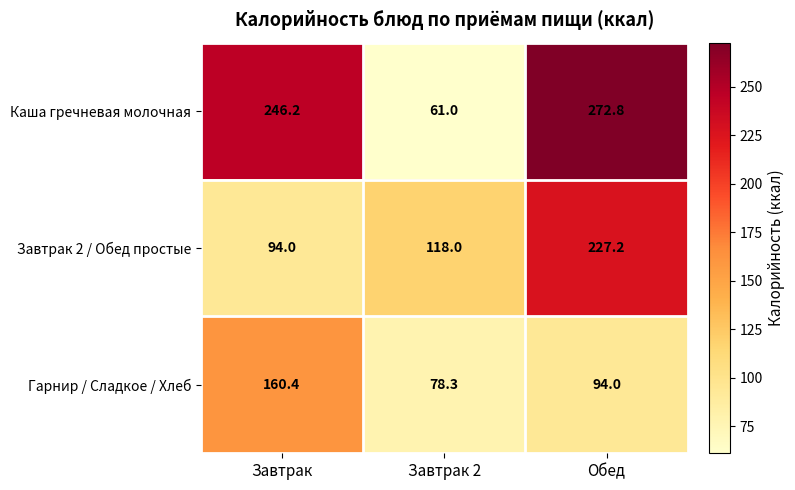

Reading right to left, list all the values displayed in this chart.

Каша гречневая молочная: 272.8	61.0	246.2
Завтрак 2 / Обед простые: 227.2	118.0	94.0
Гарнир / Сладкое / Хлеб: 94.0	78.3	160.4